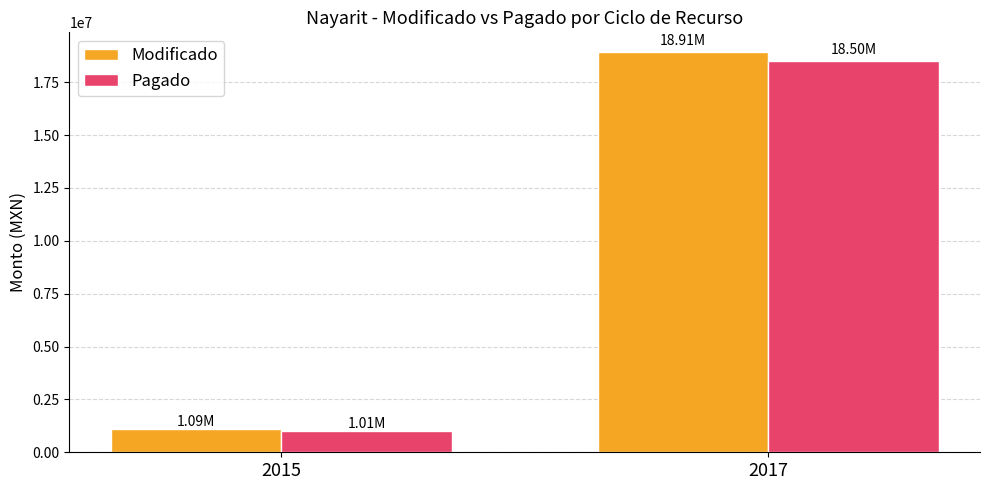

Which series changed the most between 2015 and 2017?

Modificado